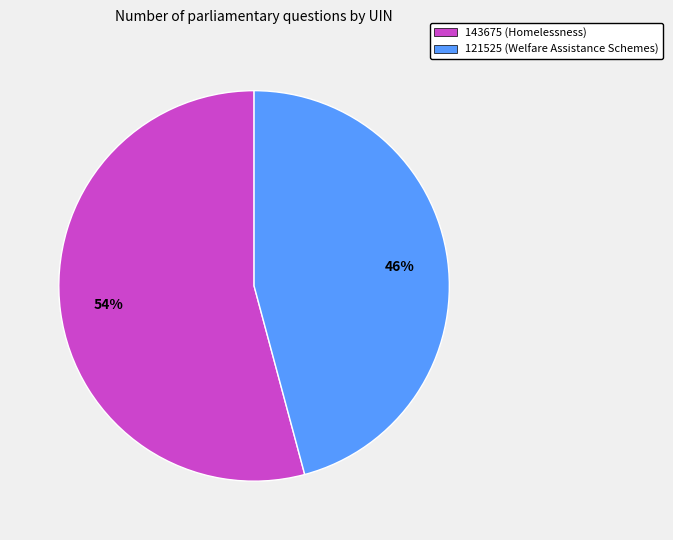

How many slices are in this pie chart?

2